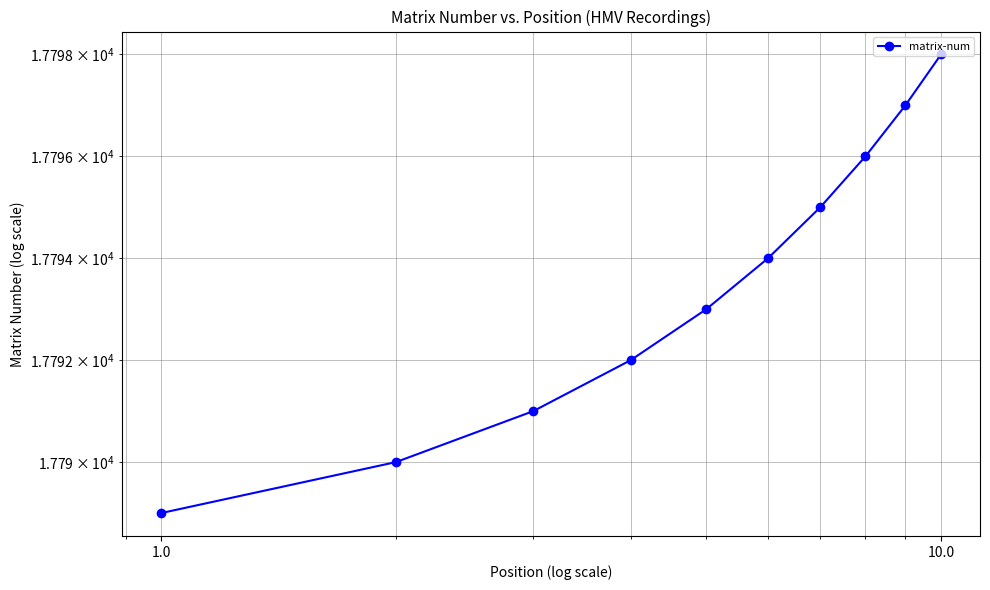

Reading left to right, list all the values displayed in this chart.

17789	17790	17791	17792	17793	17794	17795	17796	17797	17798